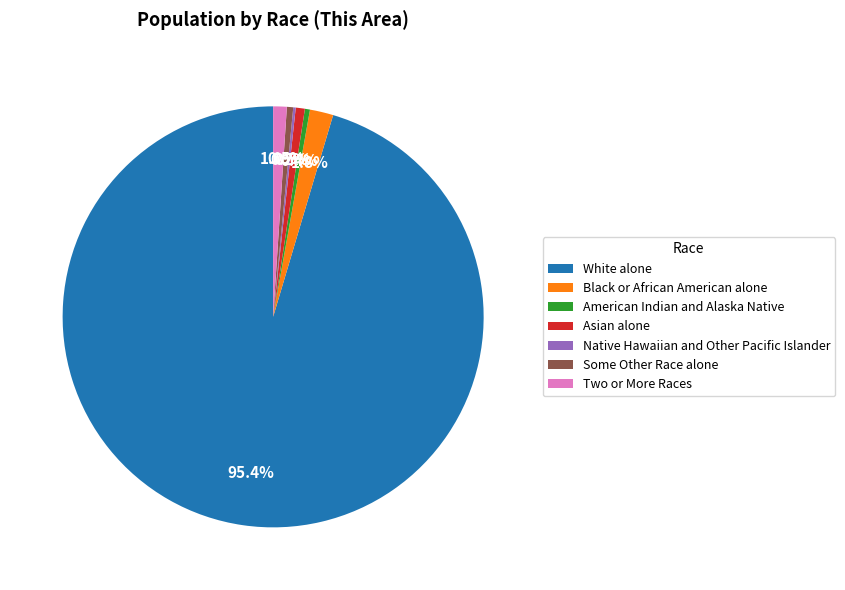

The White alone slice represents 95% of the pie. True or false?

True